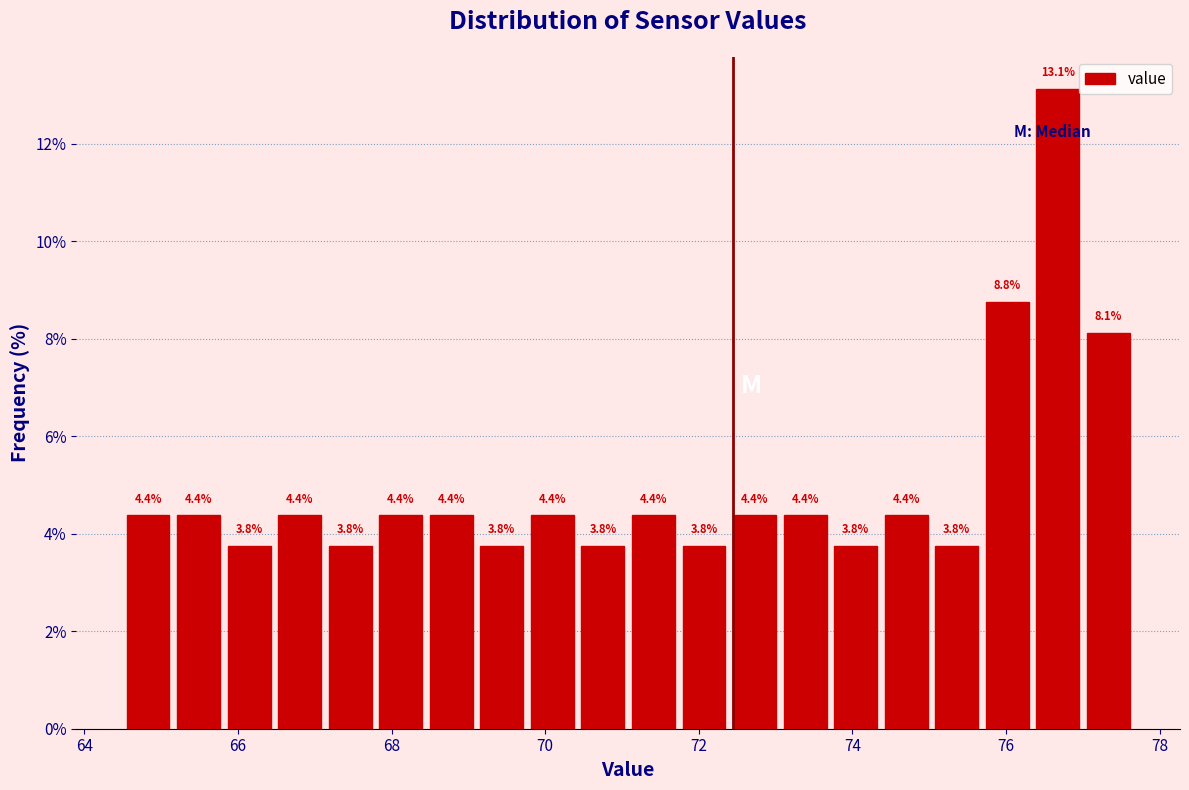

Around what value on the x-axis is the tallest bar? Give the approximate position of its centre, as read against the axis.

76.6